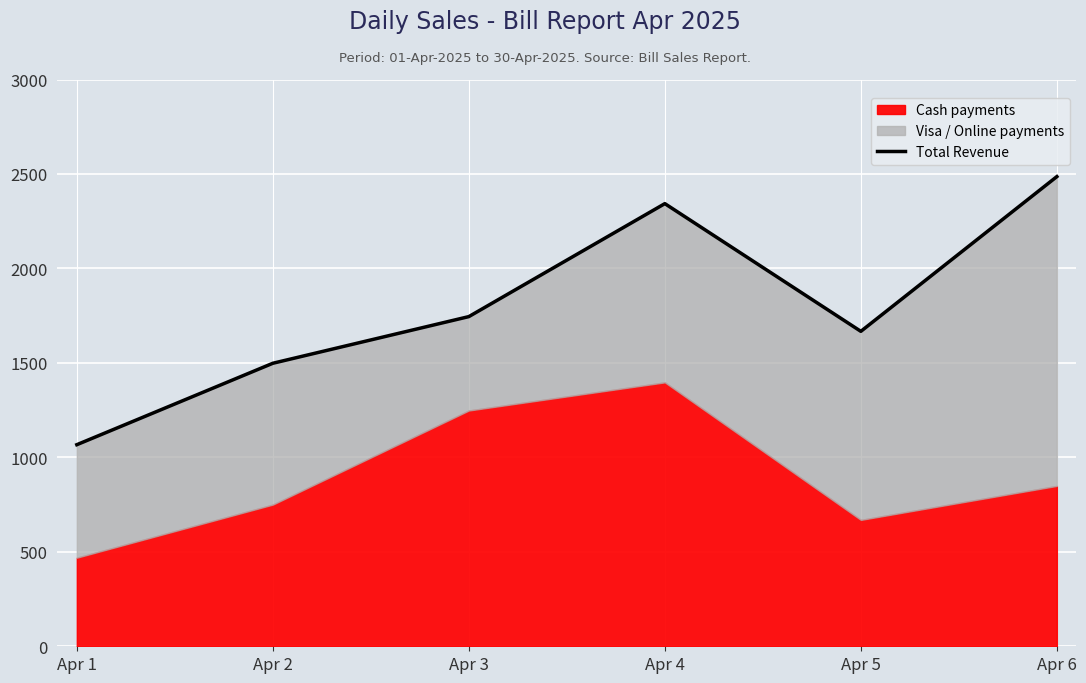

List the labels in order of value, largest first.

Apr 6, Apr 4, Apr 3, Apr 5, Apr 2, Apr 1